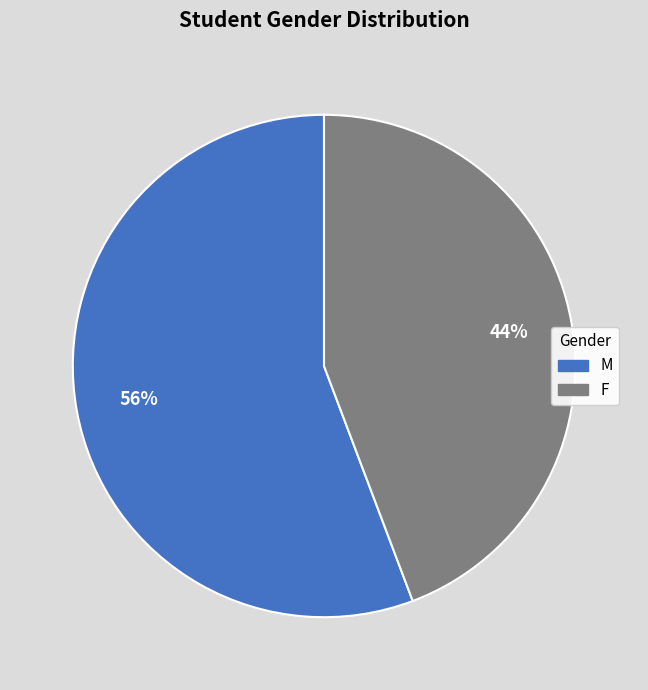

What percentage do F and M together represent?

100.0%